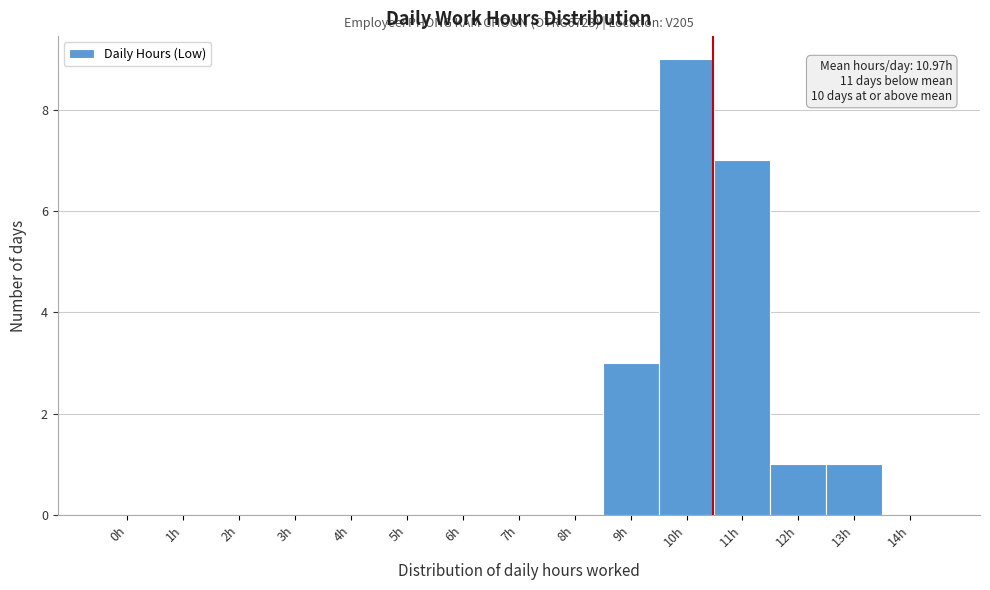

Reading right to left, list all the values displayed in this chart.

14h=0	13h=1	12h=1	11h=7	10h=9	9h=3	8h=0	7h=0	6h=0	5h=0	4h=0	3h=0	2h=0	1h=0	0h=0